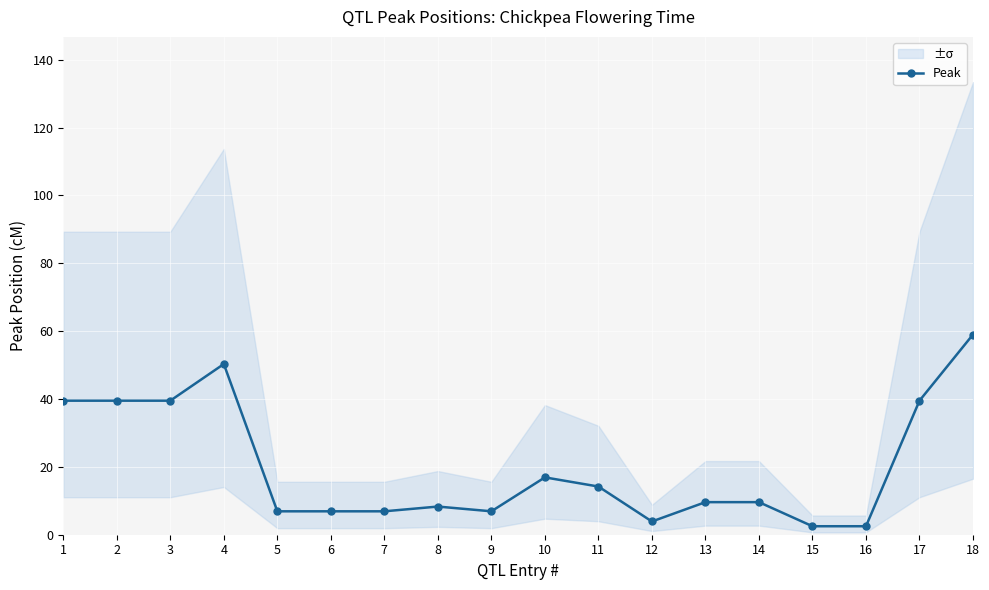

What is the sum of the values at 15 and 4?

52.8